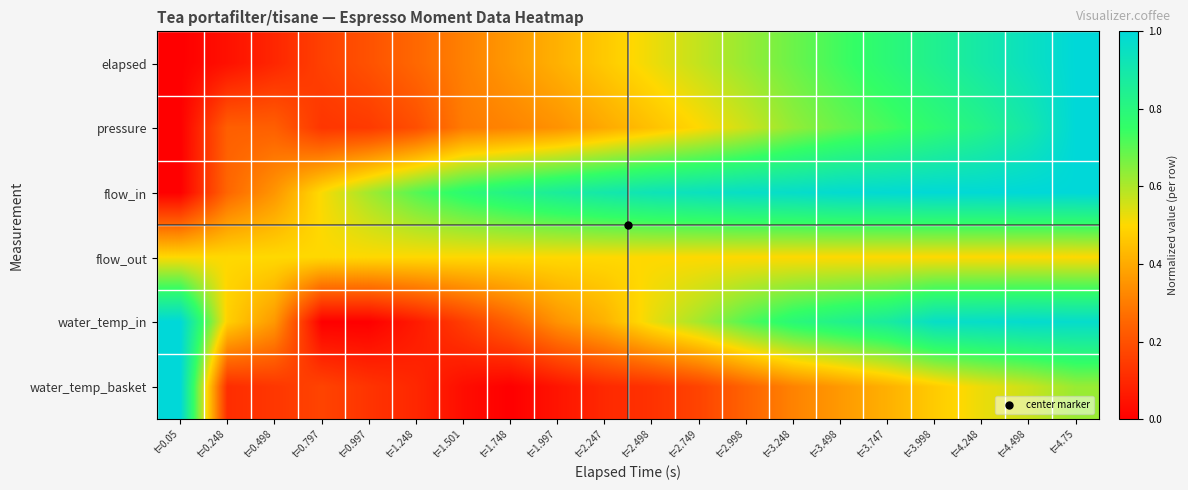

At which category is the sum across all series the highest?

t=4.75